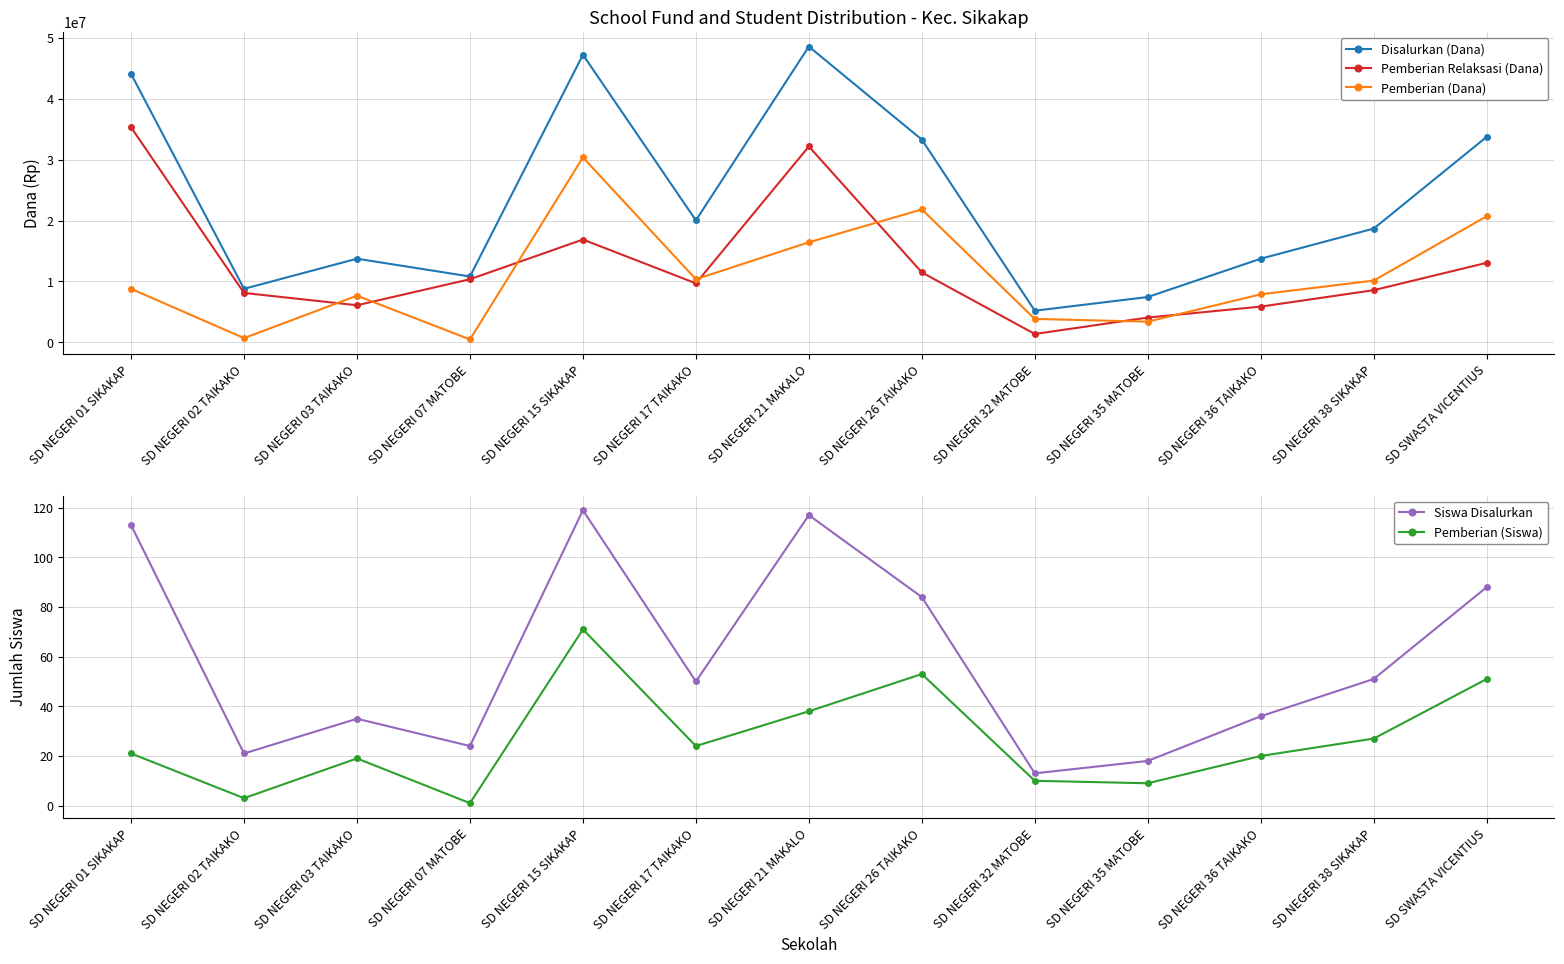

What is the approximate value of Siswa Disalurkan at SD NEGERI 32 MATOBE, to the nearest 5?

15